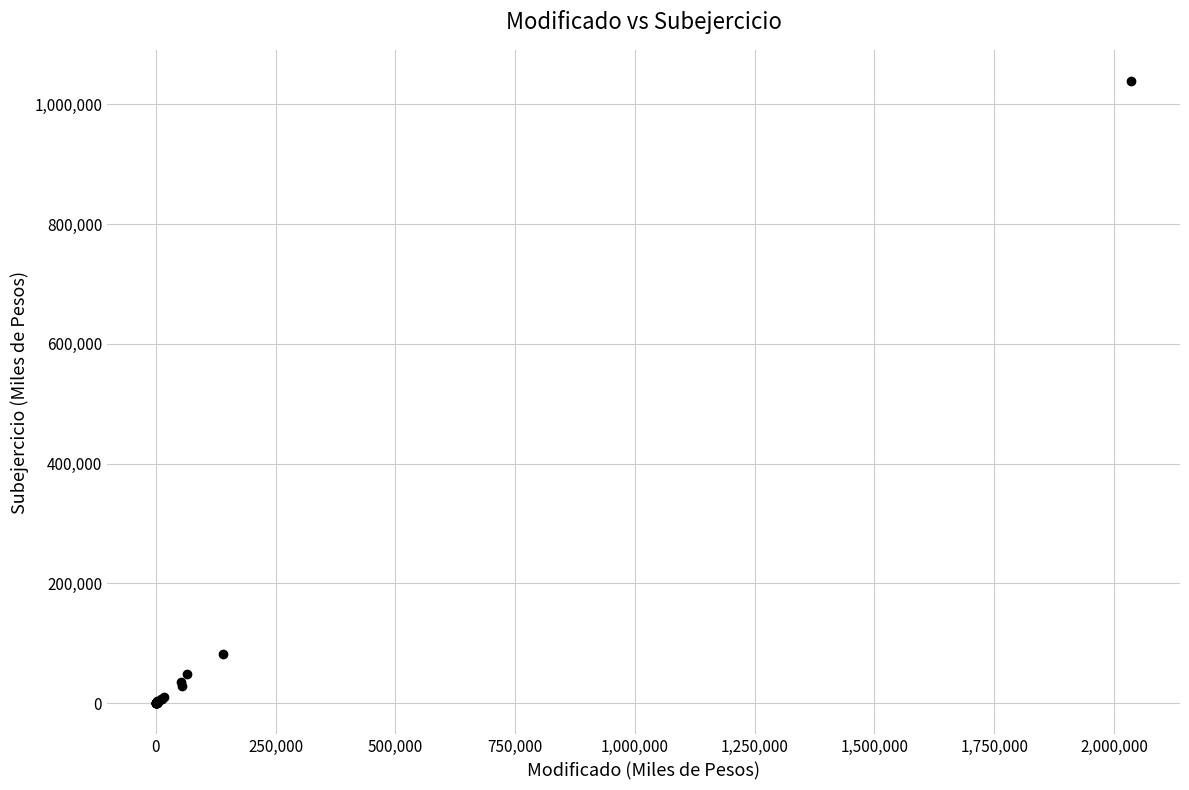

What Y value in the scatter plot is closest to 519389?

82710.2